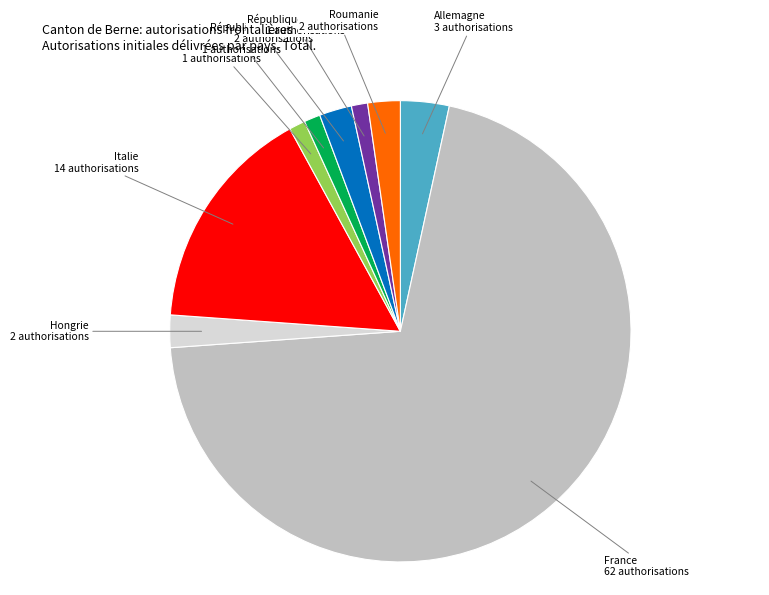

Is the sum of Roumanie and République tchèque greater than half?

No